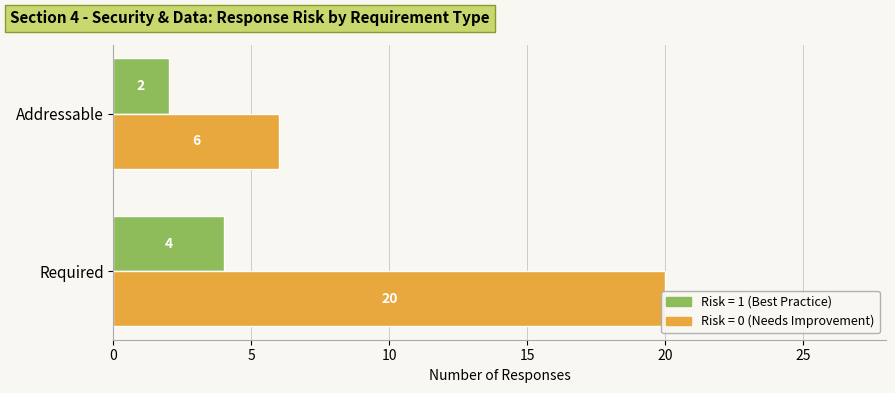

Which series has the largest total across all categories?

Risk = 0 (Needs Improvement)